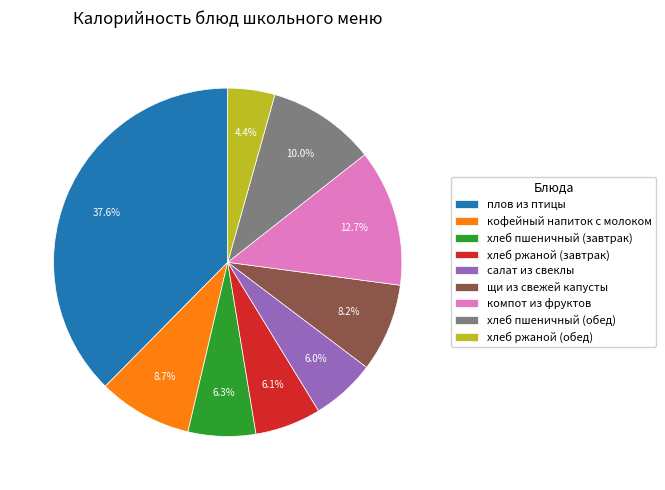

To the nearest percent, what is the average slice percentage?

11%